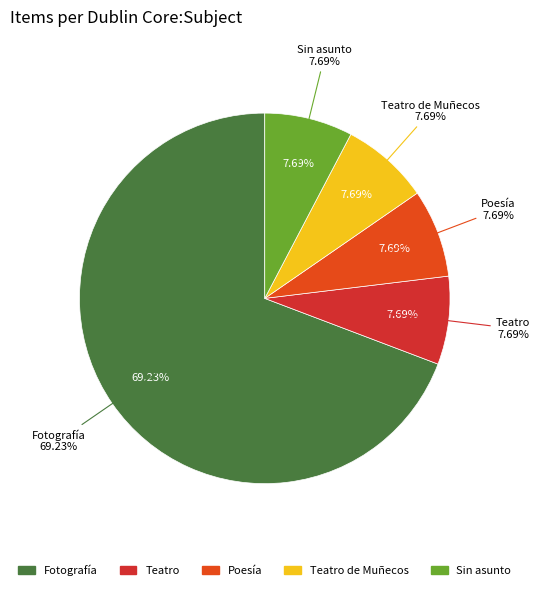

To the nearest percent, what is the difference between the largest and smallest slice percentages?

62%